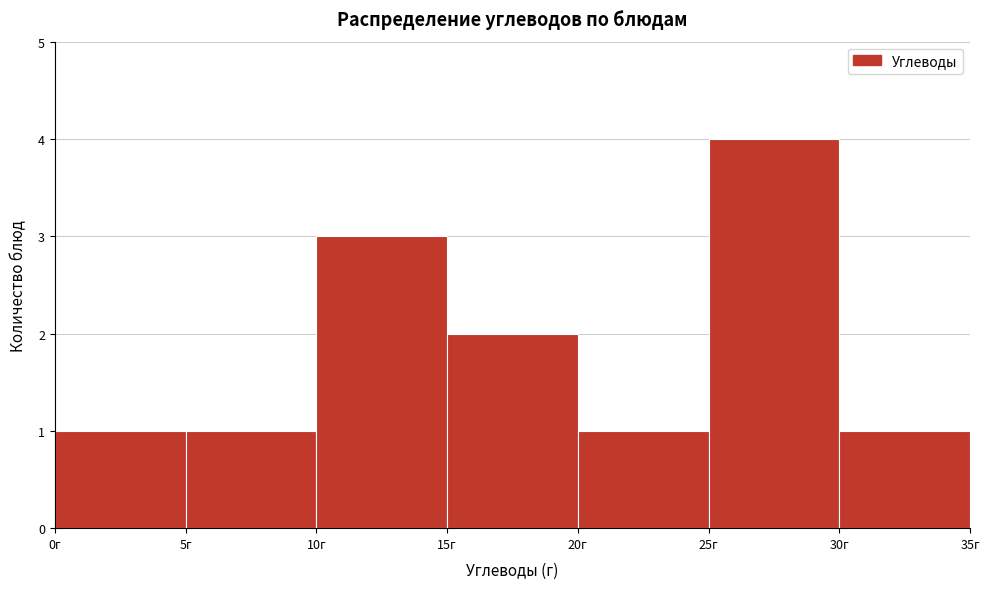

Over which range of the x-axis is the bar tallest?

25 to 30